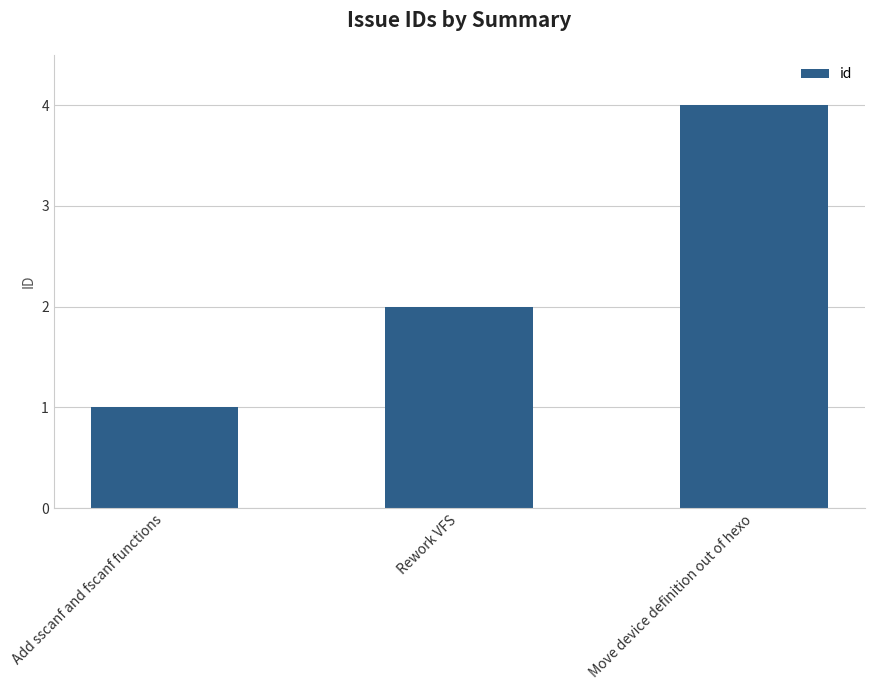

What is the approximate value at Move device definition out of hexo?

4